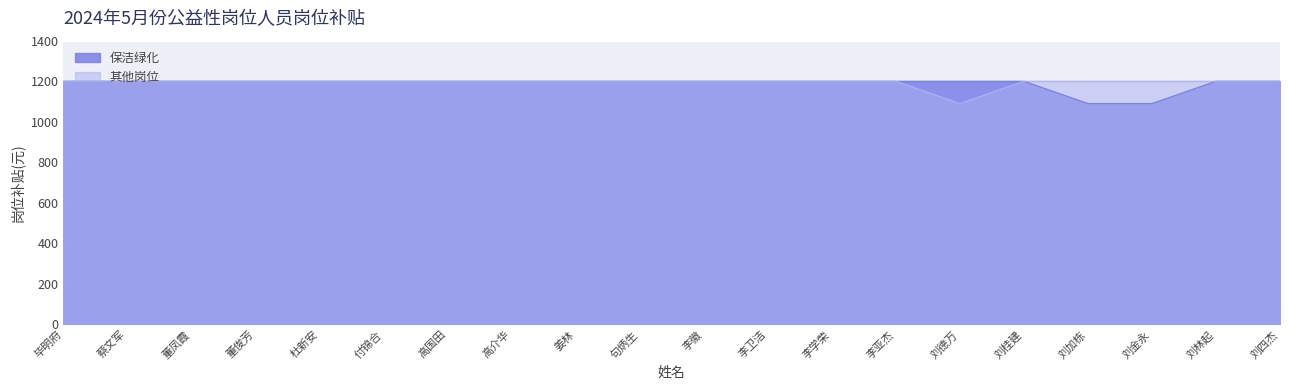

Which category has the highest value across all series?

毕明府